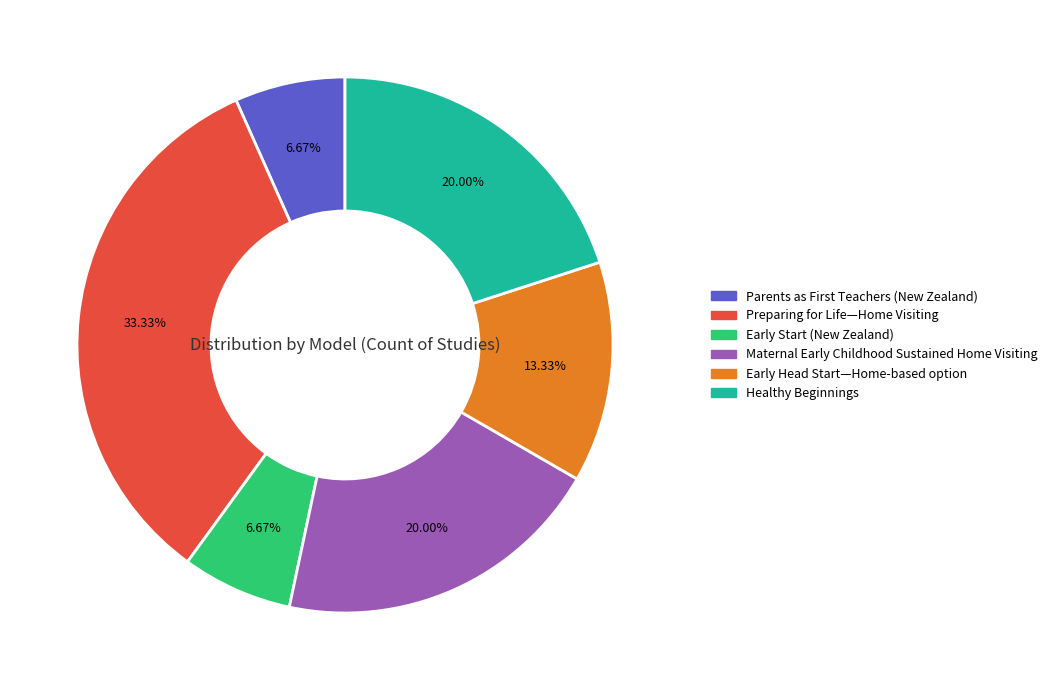

Which category has the biggest portion of the pie?

Preparing for Life—Home Visiting